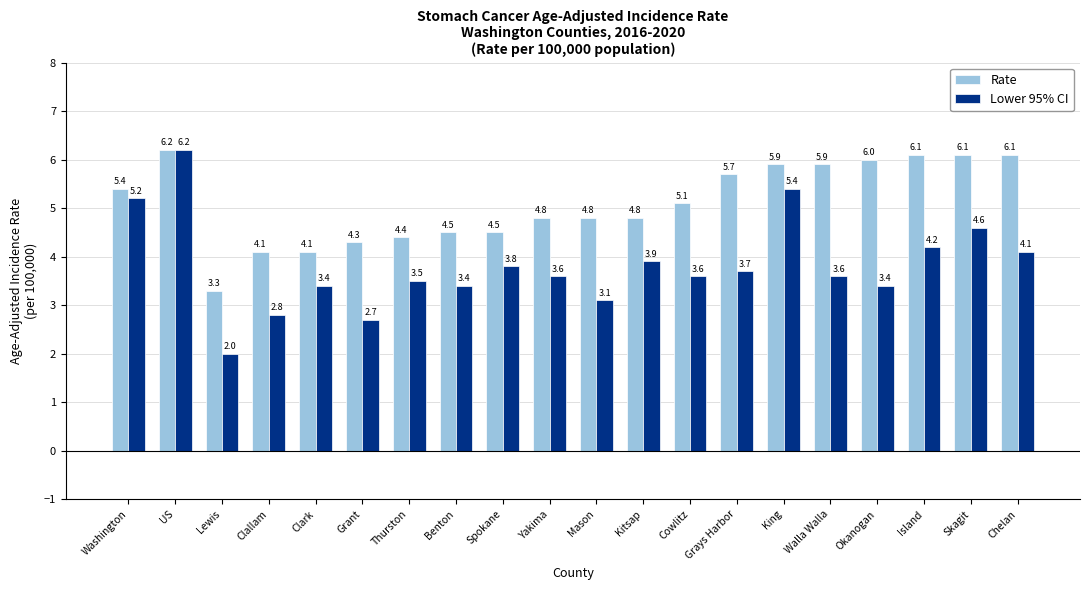

How many values in the Rate series are below 5?

10